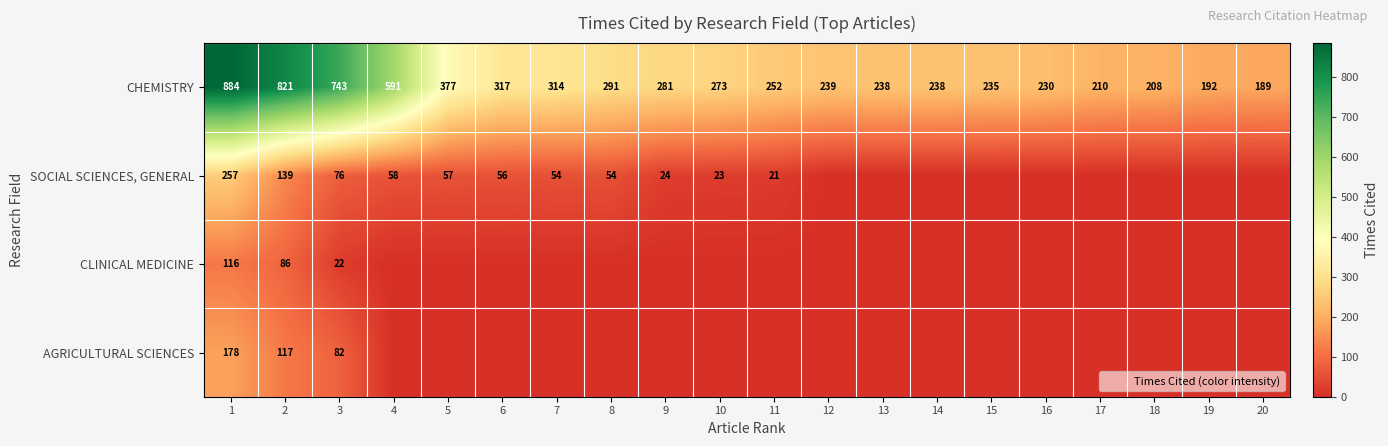

Read the CHEMISTRY value at 6, to the nearest 100.

300